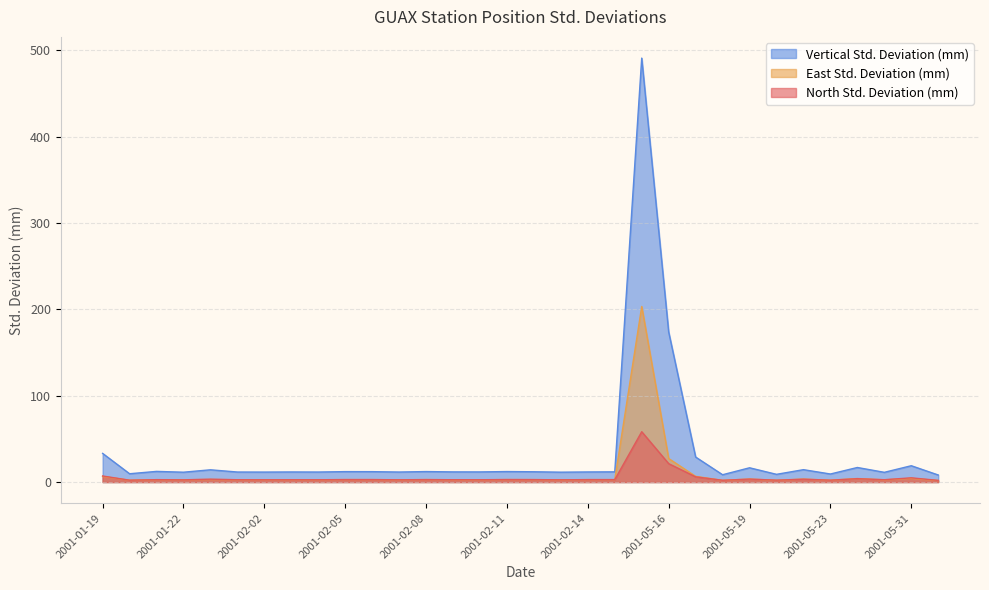

What is the average value of the Vertical Std. Deviation (mm) series?

33.3